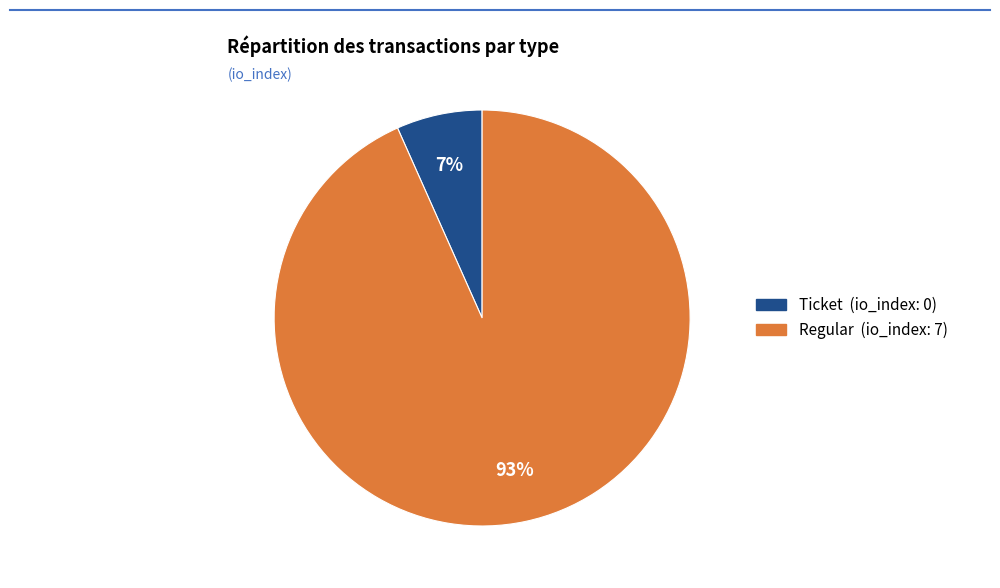

To the nearest percent, what is the average slice percentage?

50%